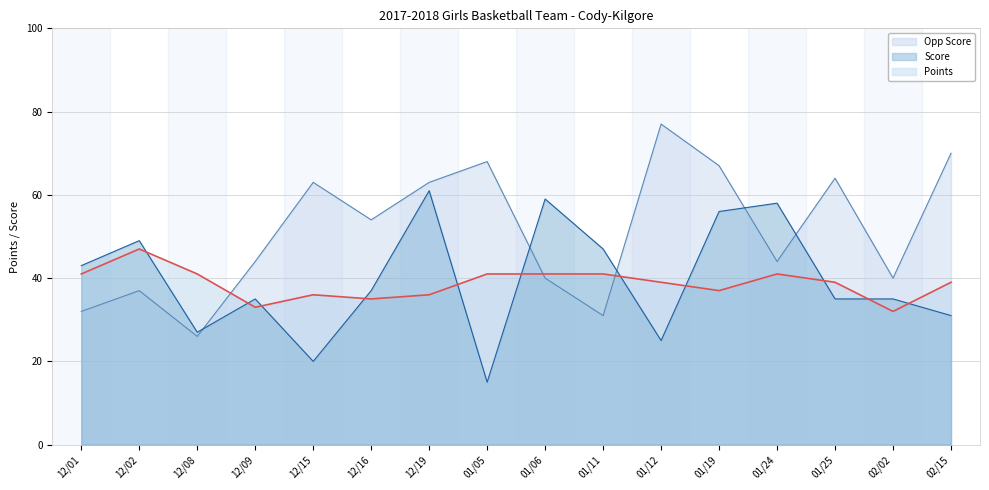

What is the value of the Score point at the 7th from the left?

61